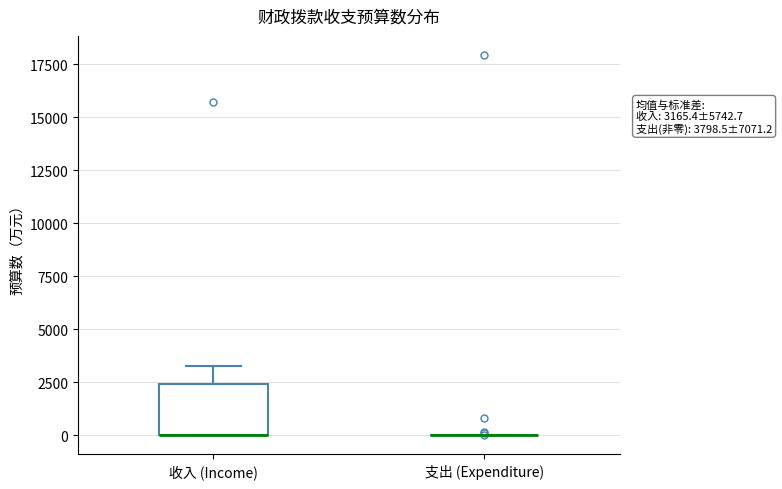

Comparing the boxes themselves (not the whiskers), which one is the tallest?

收入 (Income)